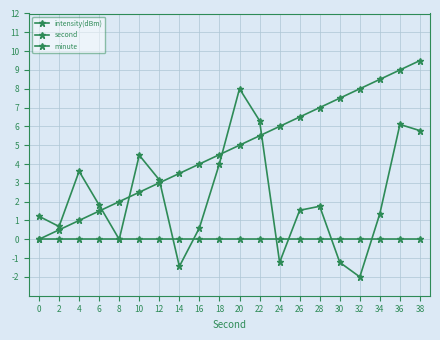

Does the chart have visible grid lines?

Yes